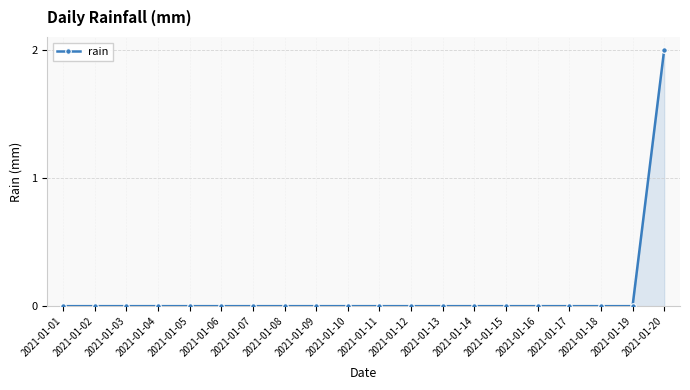

What is the value of the 20th point from the left?

2